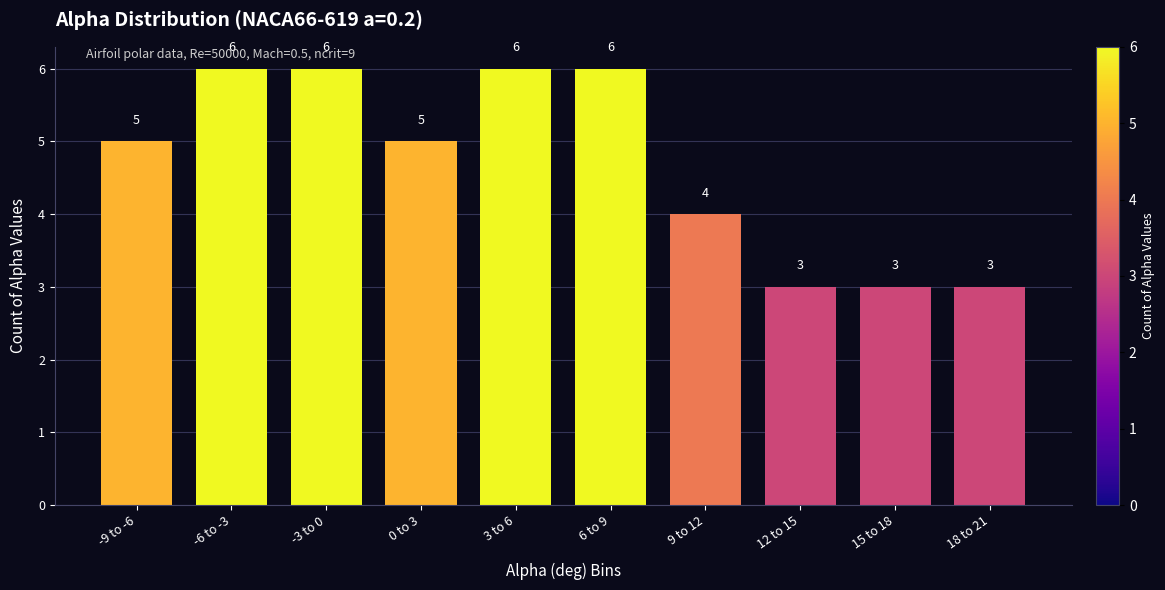

Reading left to right, what are all the values shown in this chart?

-9 to -6=5	-6 to -3=6	-3 to 0=6	0 to 3=5	3 to 6=6	6 to 9=6	9 to 12=4	12 to 15=3	15 to 18=3	18 to 21=3